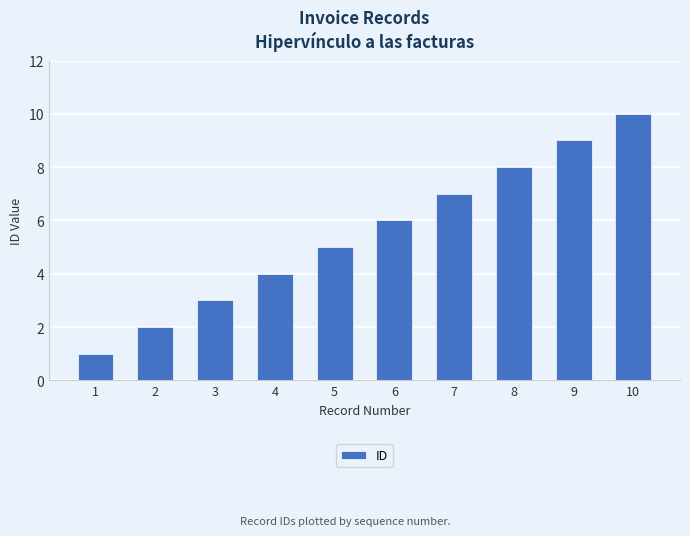

What is the change in value from 2 to 10?

+8